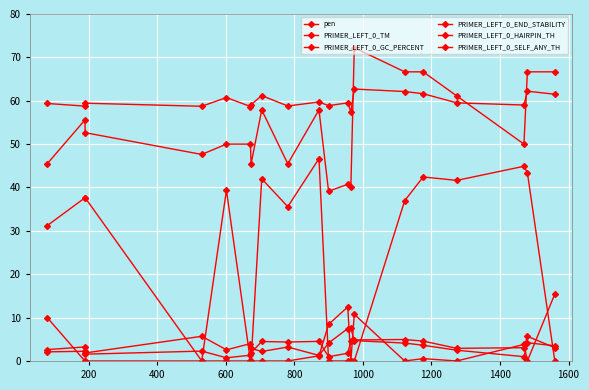

Which series has the largest range (max minus min)?

PRIMER_LEFT_0_HAIRPIN_TH